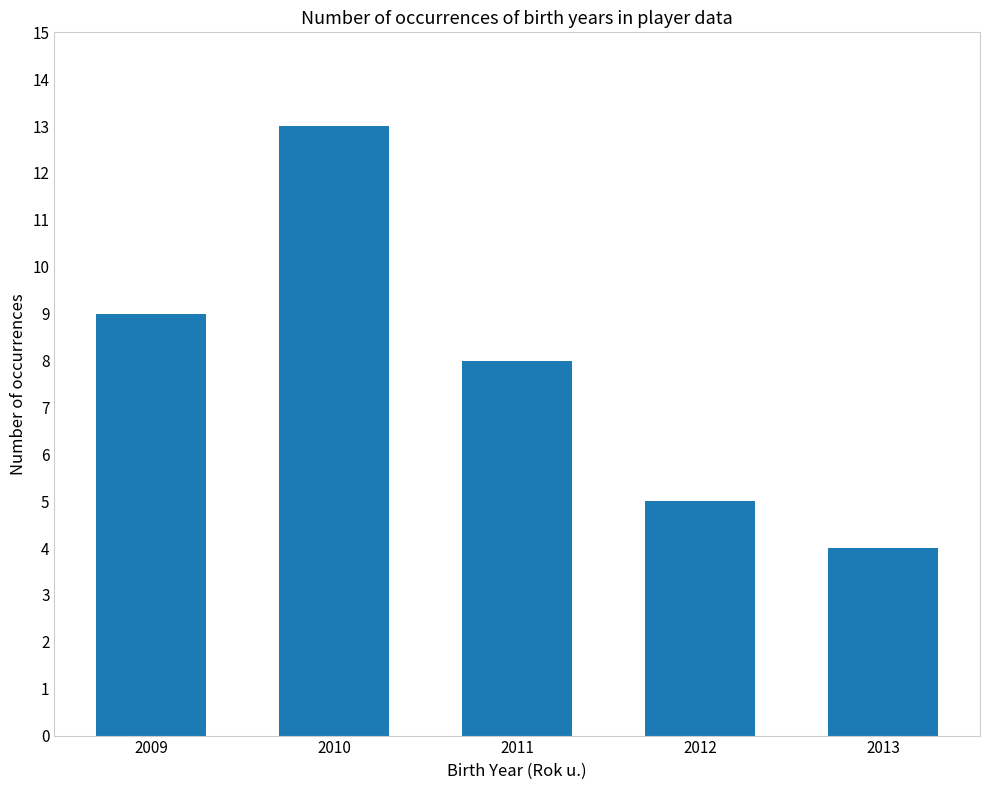

The chart shows a value of 9 at 2009. True or false?

True